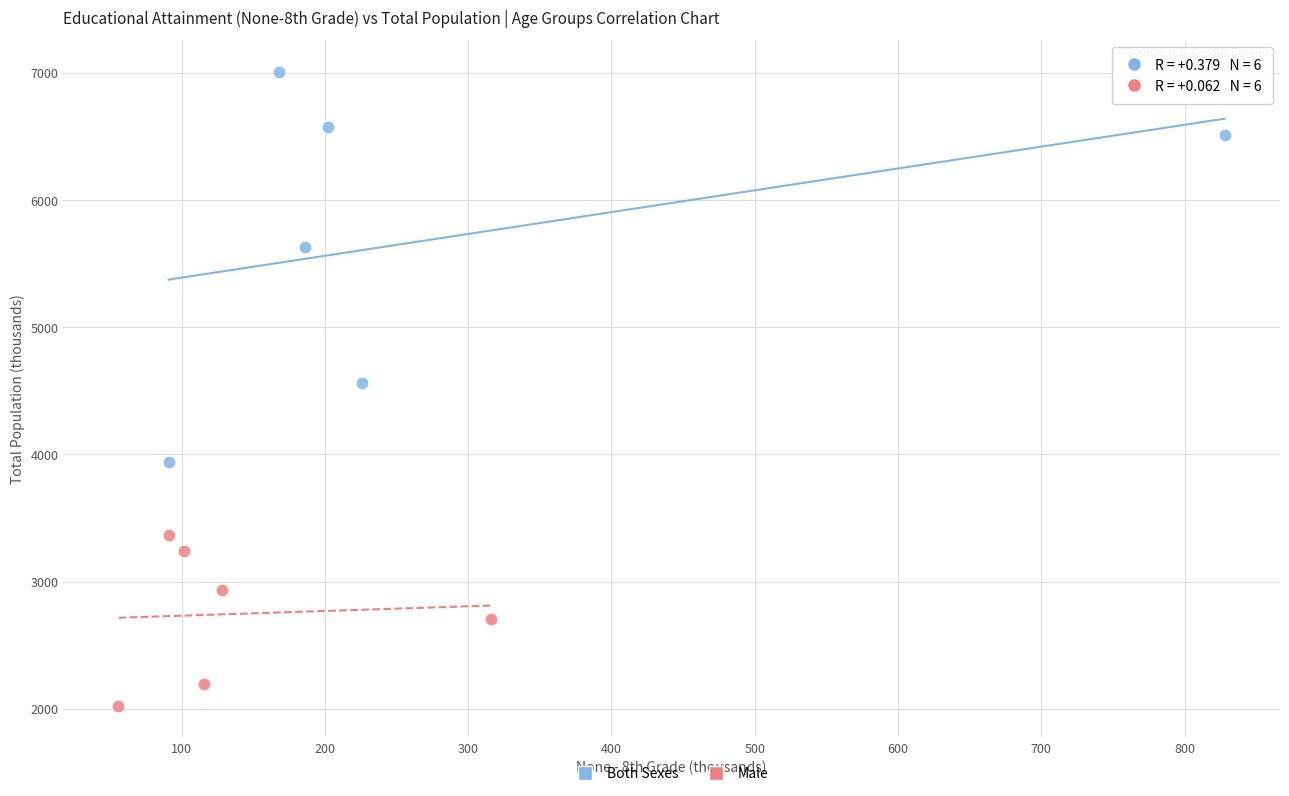

Which series has the widest spread of Y values?

Both Sexes